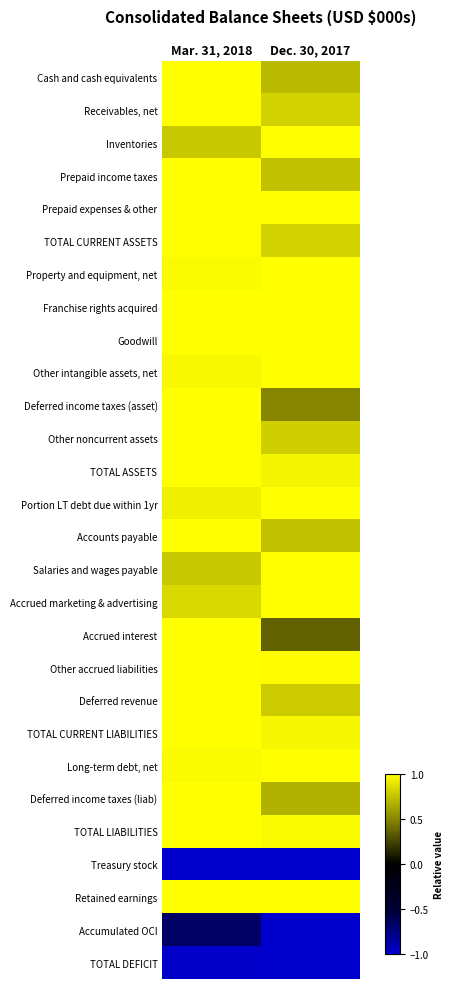

Which series changed the most between Mar. 31, 2018 and Dec. 30, 2017?

Accrued interest